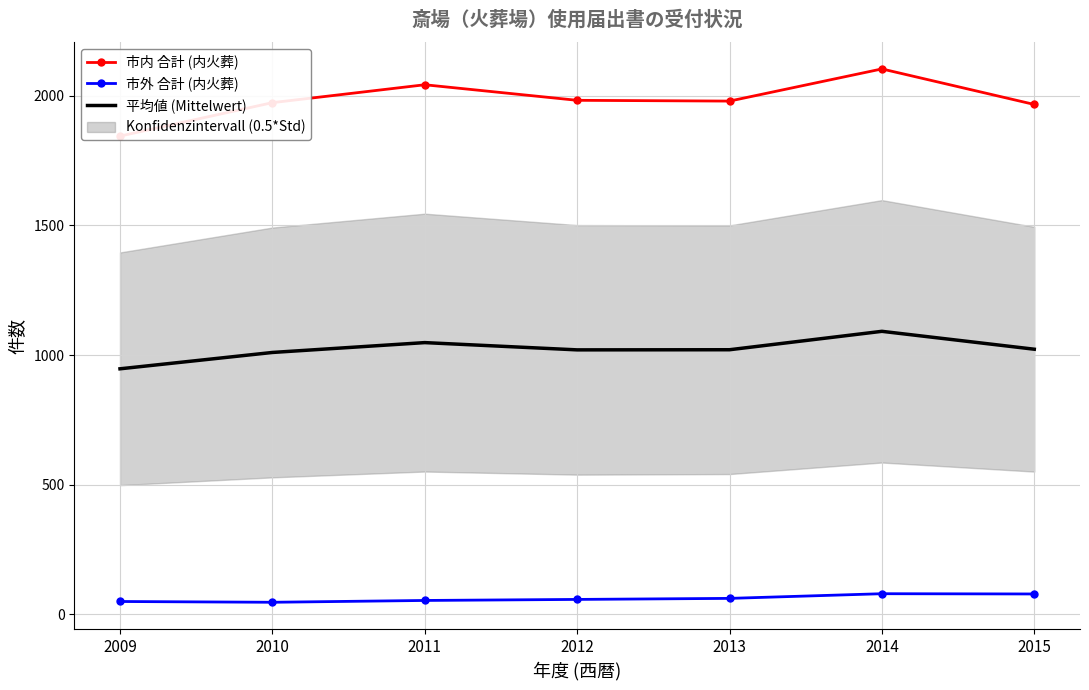

How many distinct data groups are displayed?

3